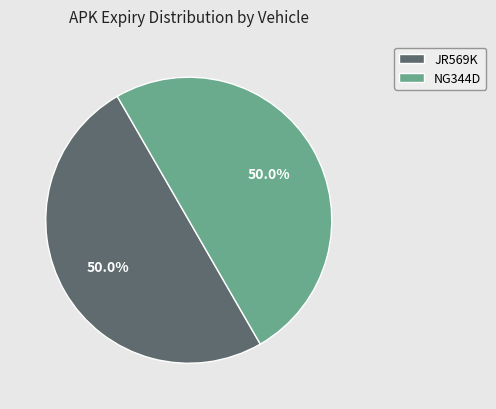

The NG344D slice represents 50% of the pie. True or false?

True